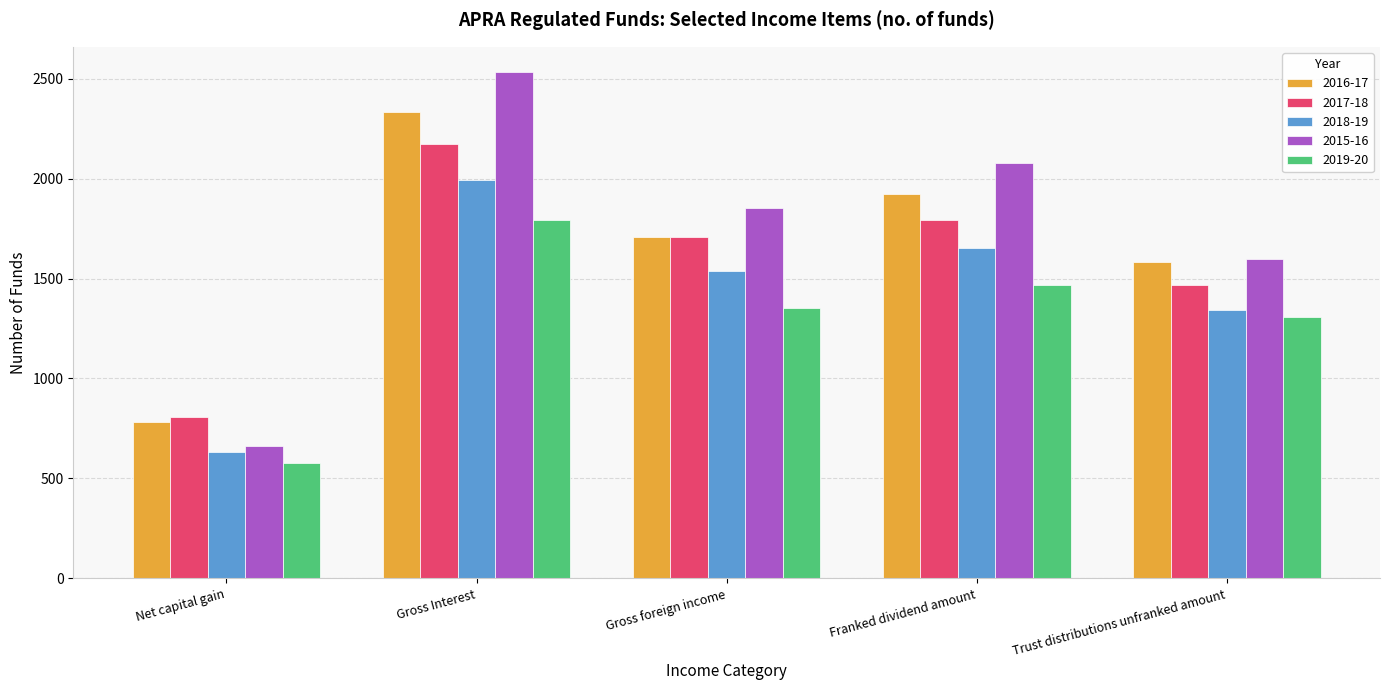

At how many categories does at least one series exceed 1321?

4